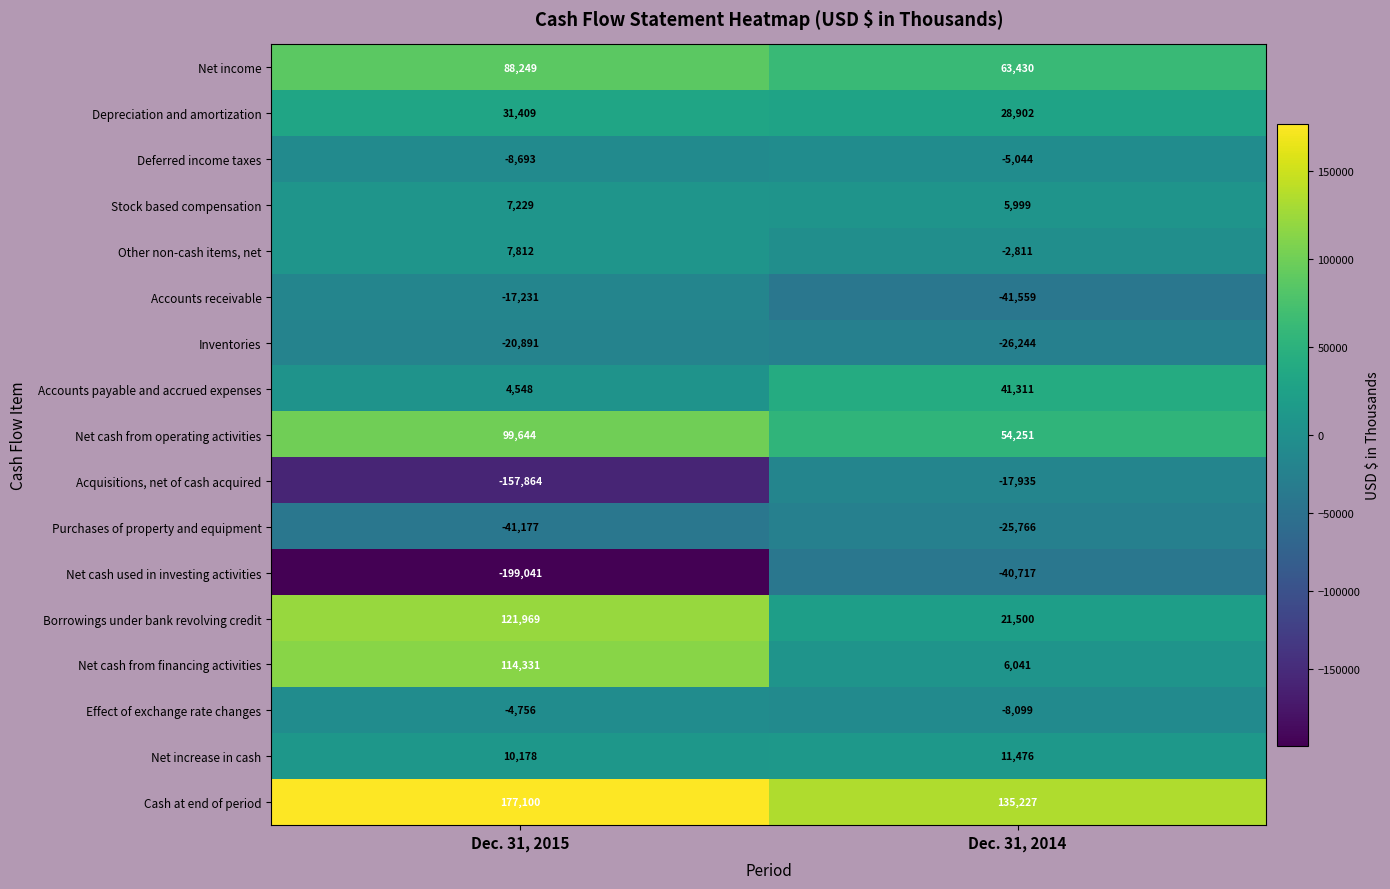

The value of Accounts payable and accrued expenses at Dec. 31, 2015 is 1863. True or false?

False